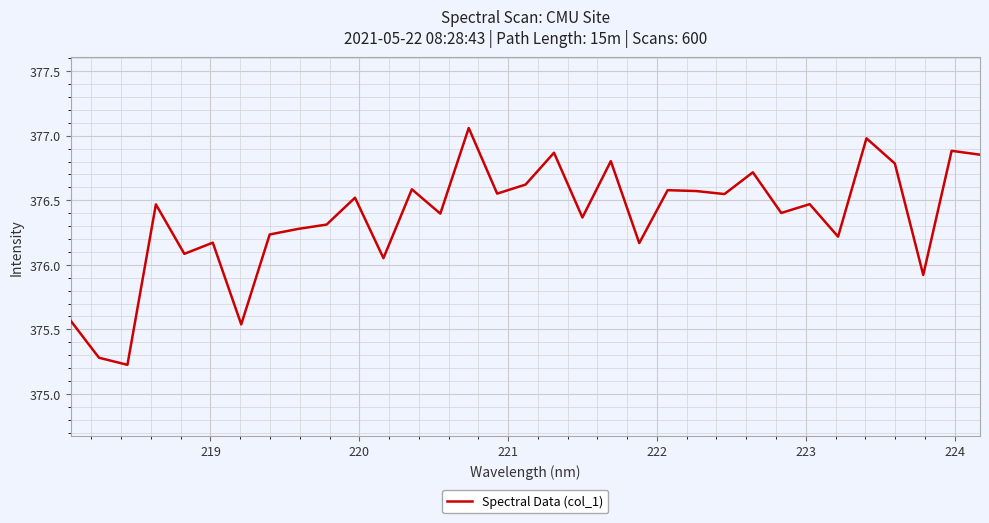

What is the minimum value shown in the chart?

375.2